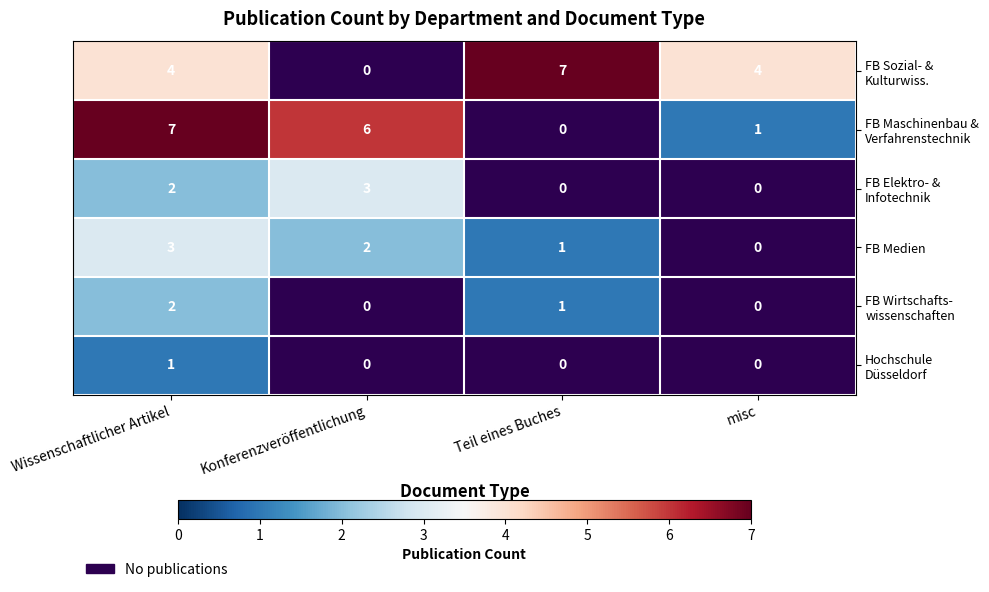

How many values in FB Medien are above zero?

3